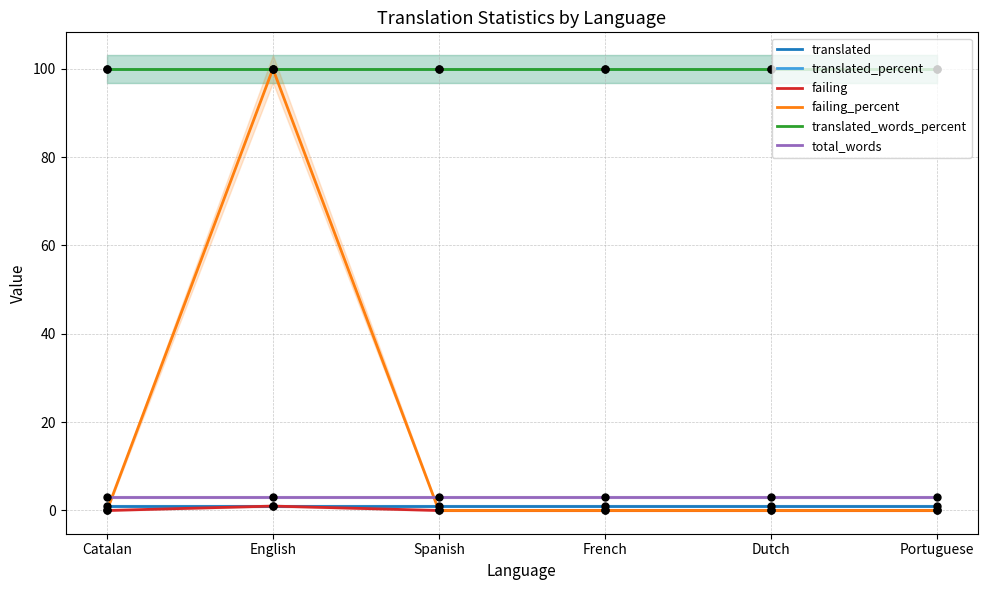

Which series reaches the minimum Y coordinate?

failing